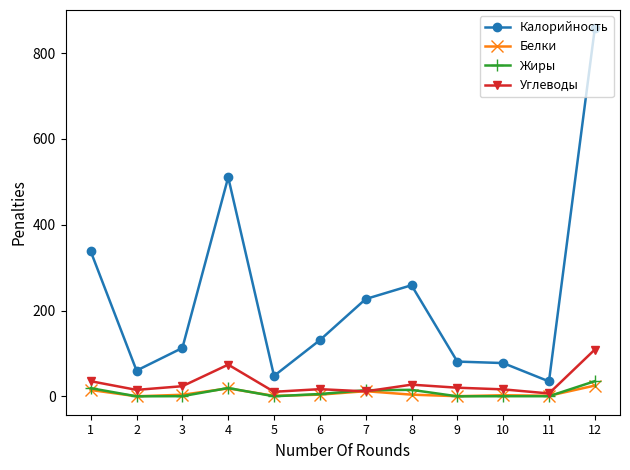

The Калорийность series shows 510.7 at 4. True or false?

True